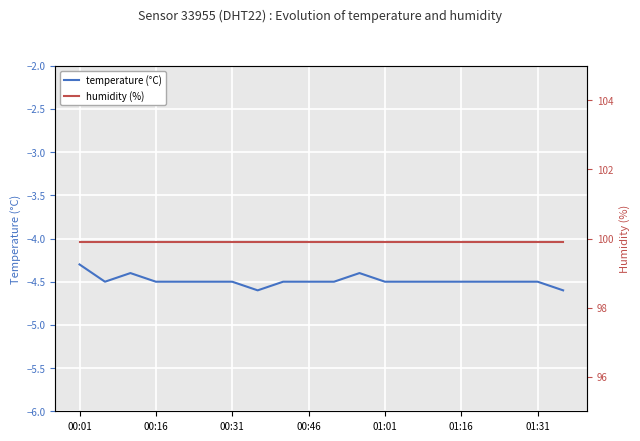

True or false: temperature and humidity intersect in this chart.

False